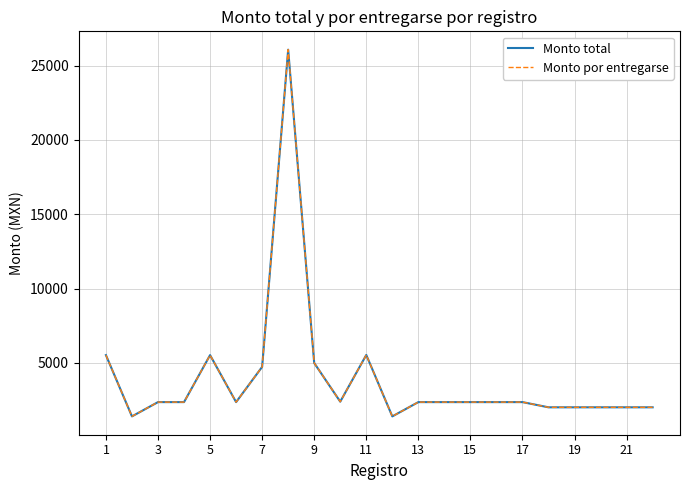

List the series in order of their peak value, lowest first.

Monto total, Monto por entregarse